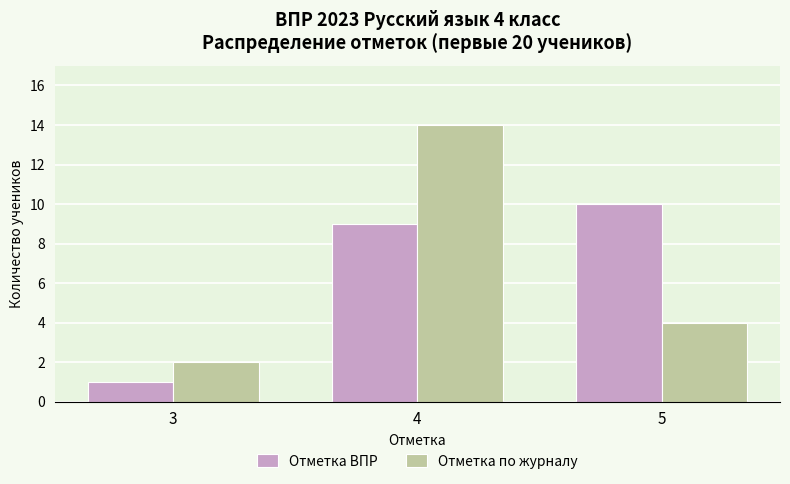

What is the approximate value of Отметка ВПР at 5?

10